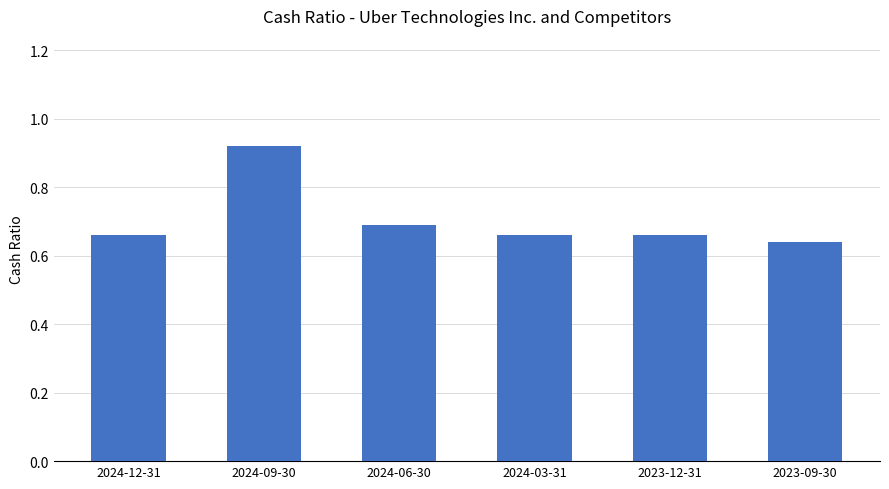

Which category has the highest value across all series?

2024-09-30